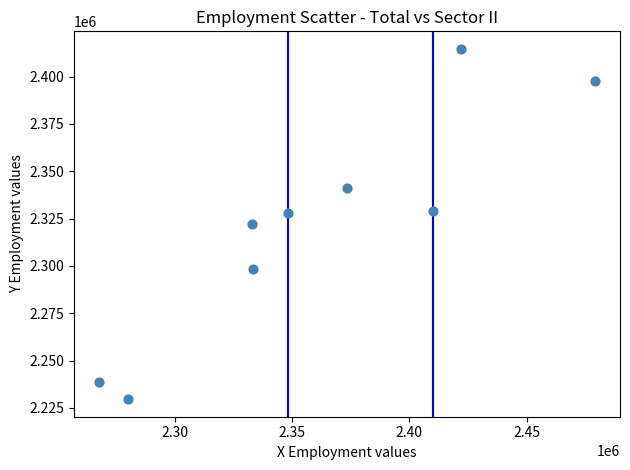

What is the range of X values (max minus min)?

211857.3